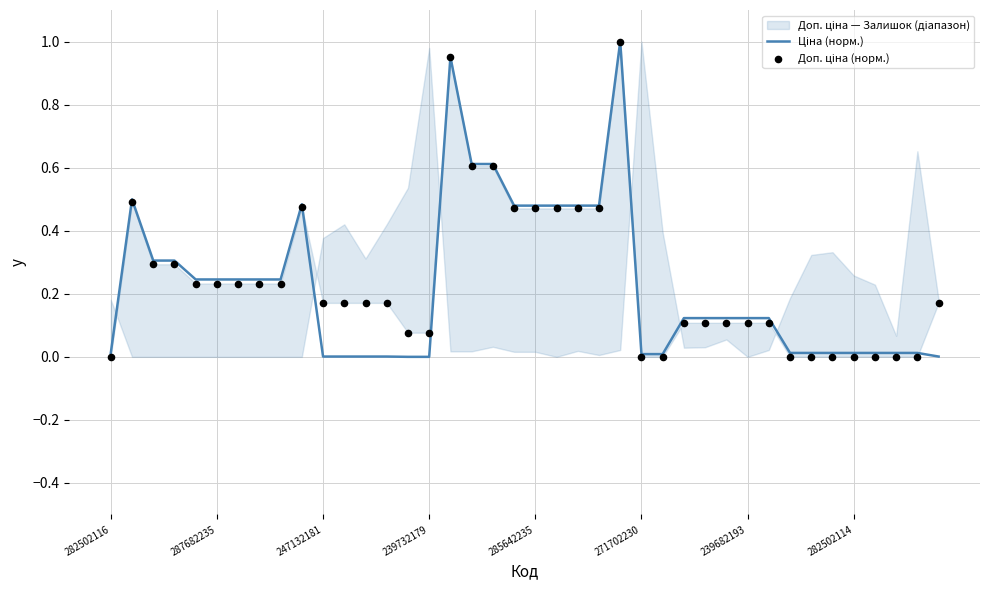

At how many categories does at least one series exceed 0?

40